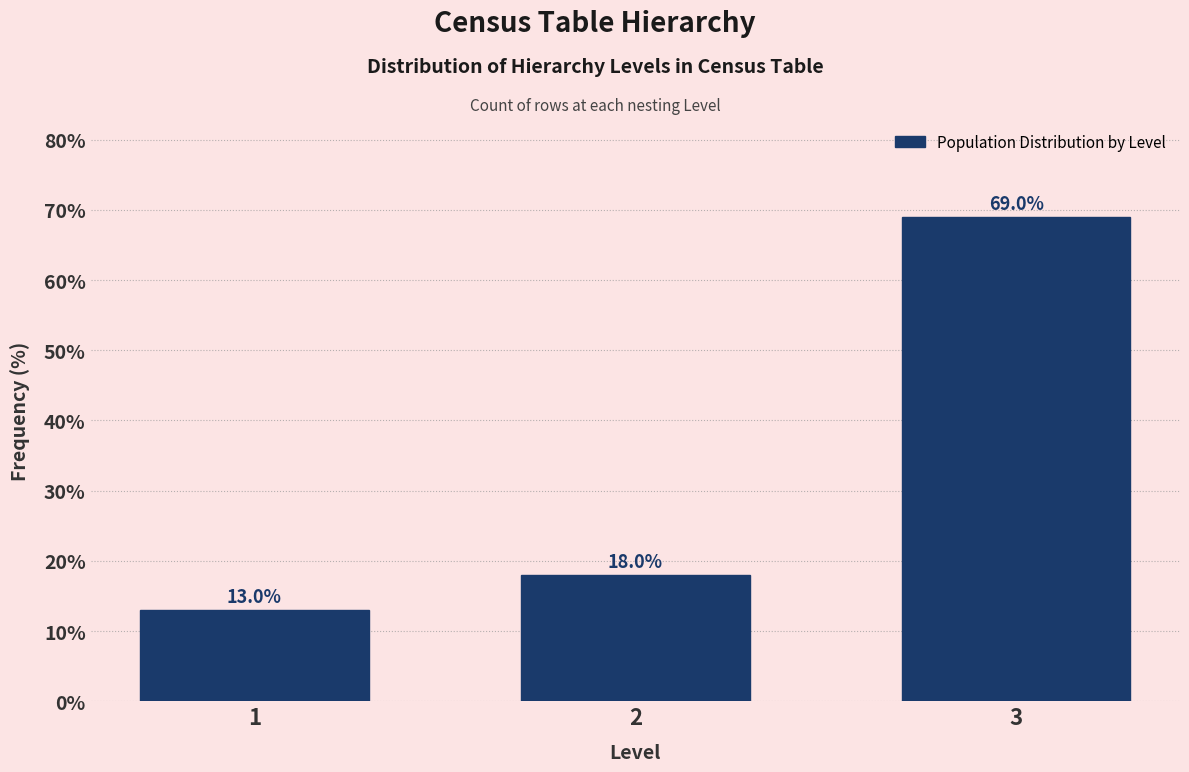

Reading left to right, transcribe all the data shown in this chart.

1=13	2=18	3=69